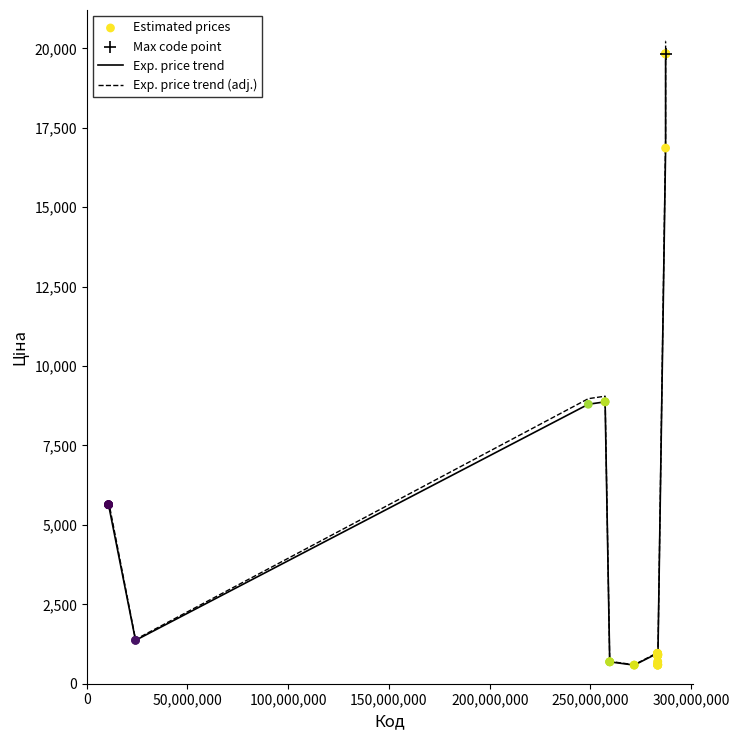

Which series has the widest spread of values?

Exp. price trend (adj.)